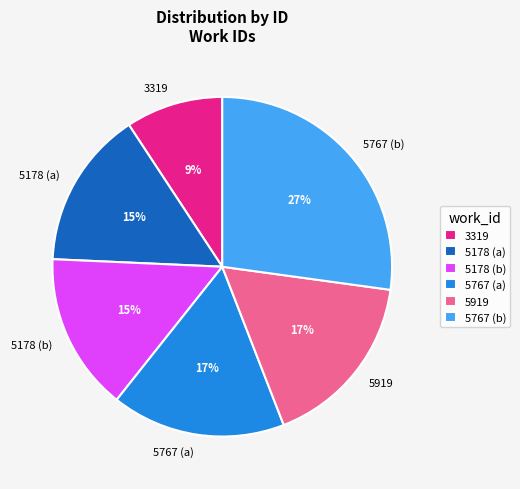

Does 5767 (a) account for over 50% of the chart?

No